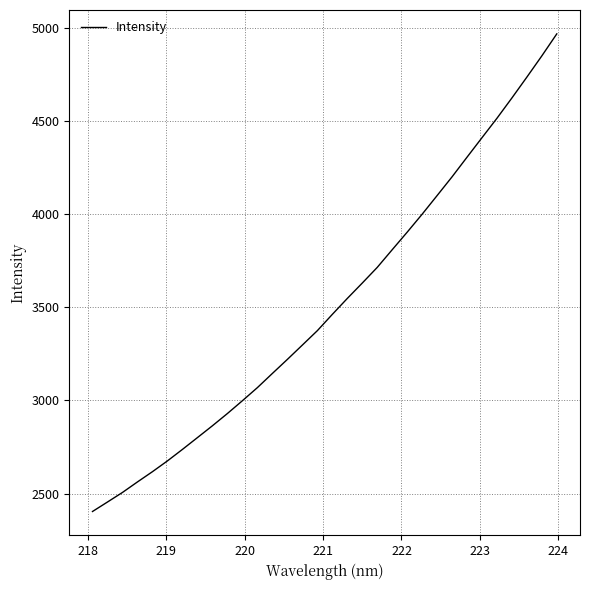

What is the greatest value displayed?

4965.9